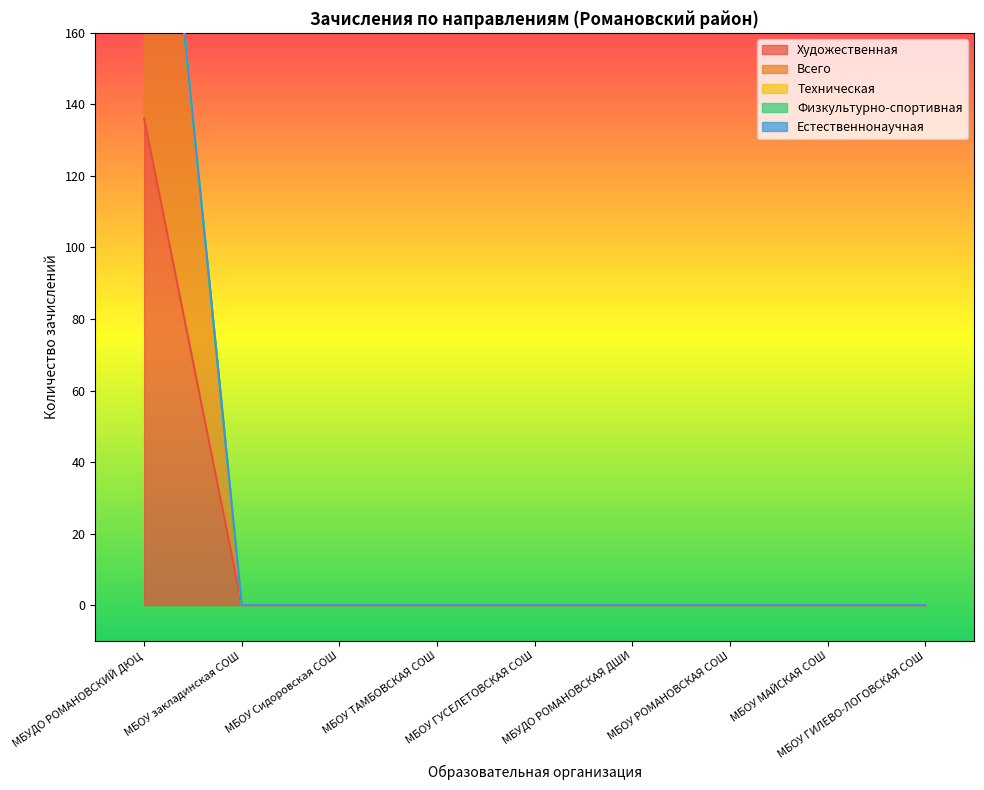

How many positive values does the Художественная series have?

1